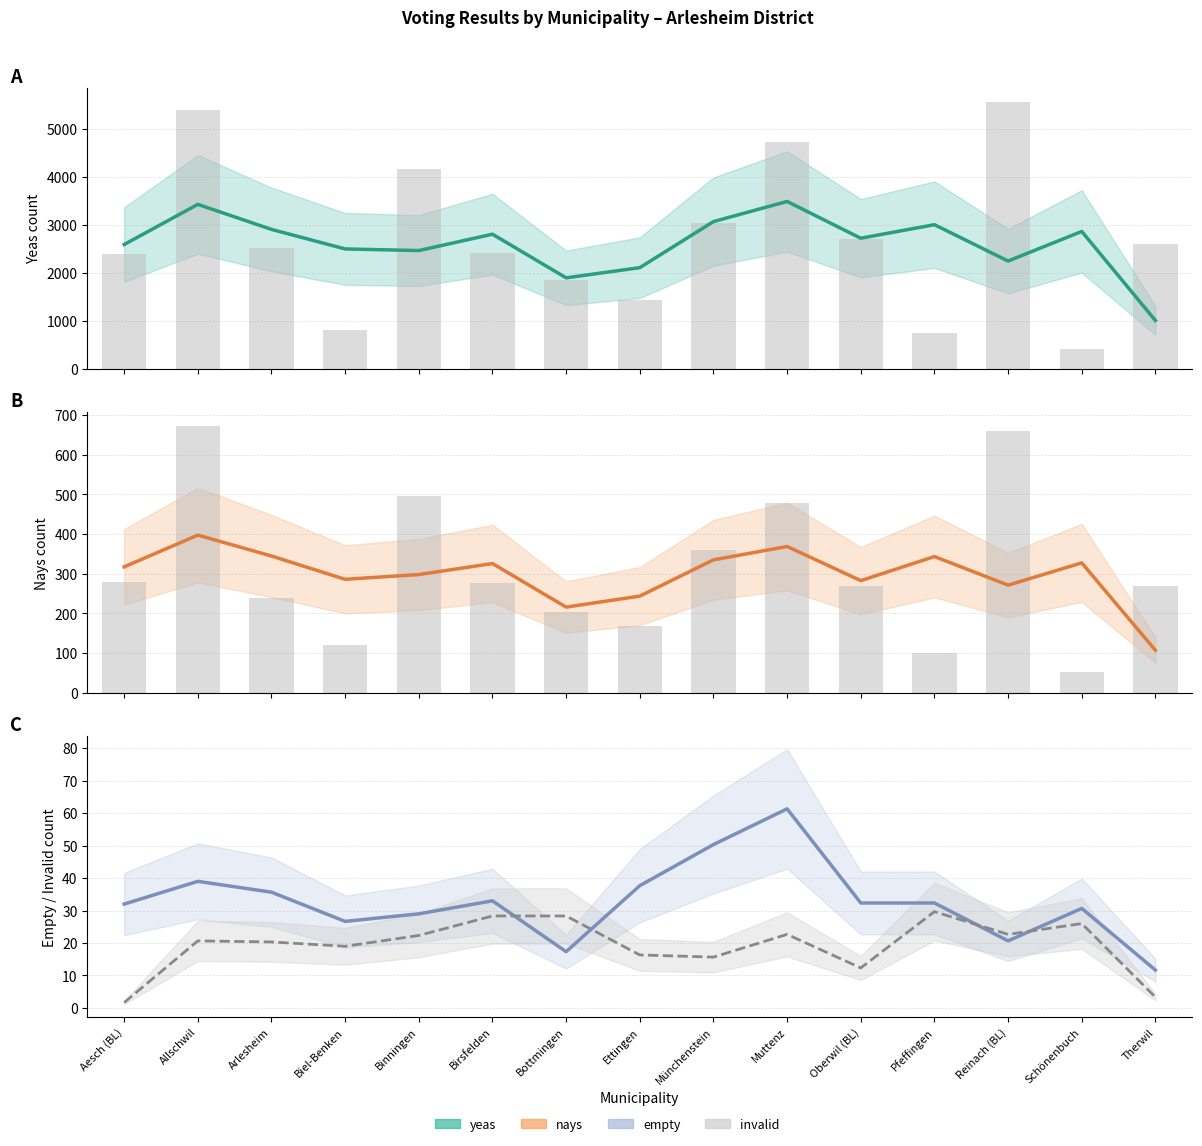

Is it true that invalid equals 19.0 at Biel-Benken?

True